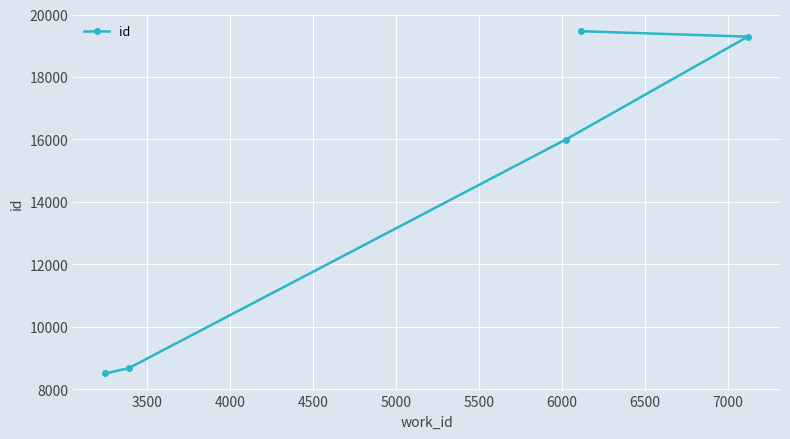

What is the greatest value displayed?

19465